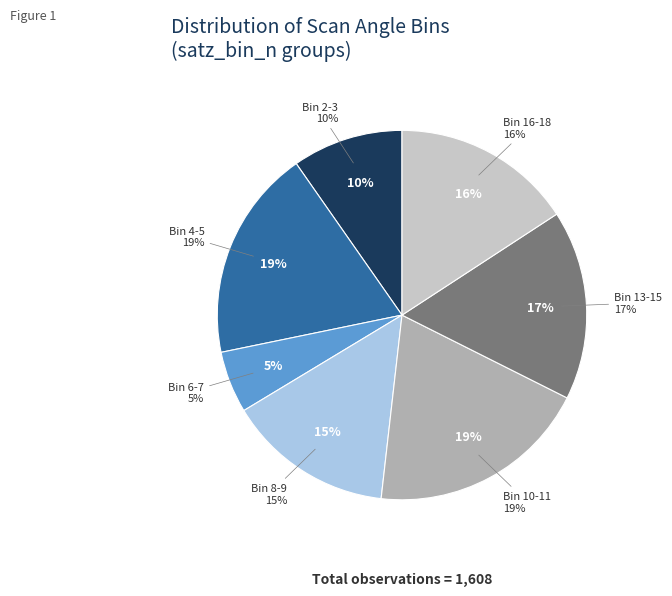

Does any single category account for the majority?

No